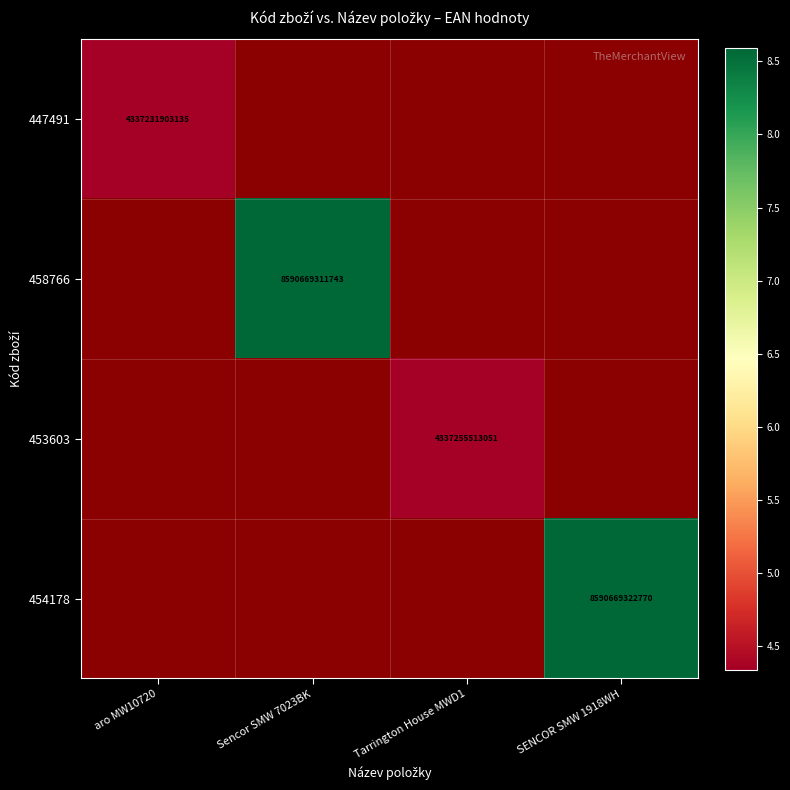

The value of 447491 at aro MW10720 is 2983895573718. True or false?

False